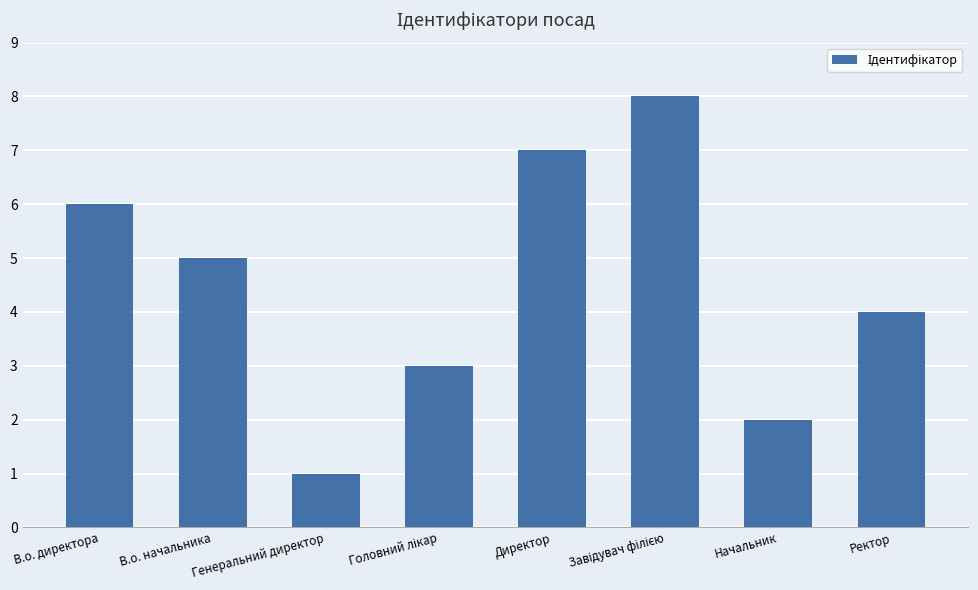

How many bars are there in total?

8